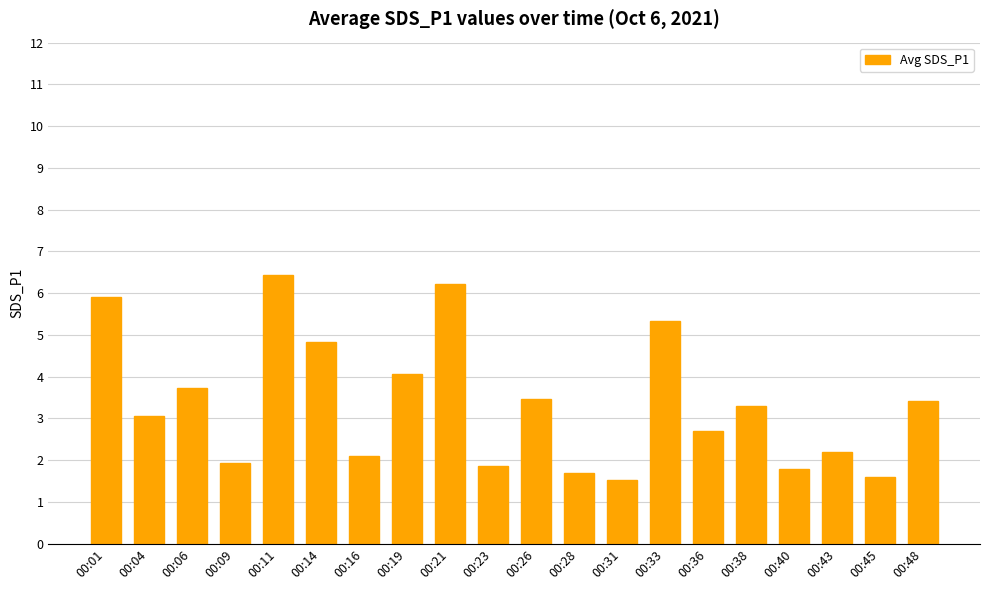

What is the greatest value displayed?

6.4